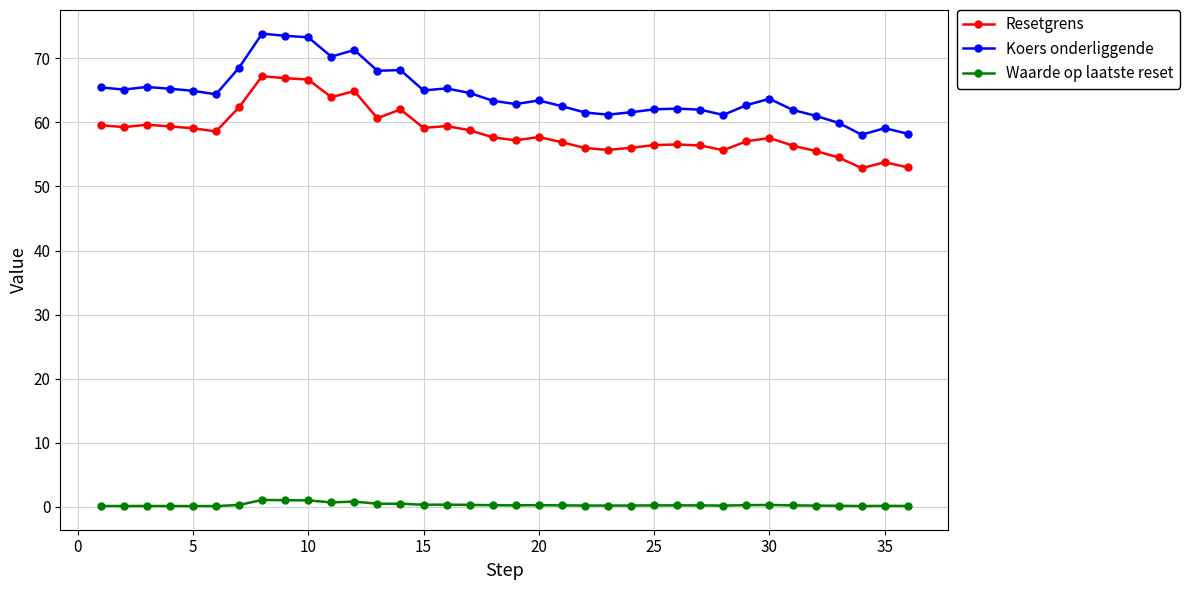

Which series has the widest spread of values?

Koers onderliggende